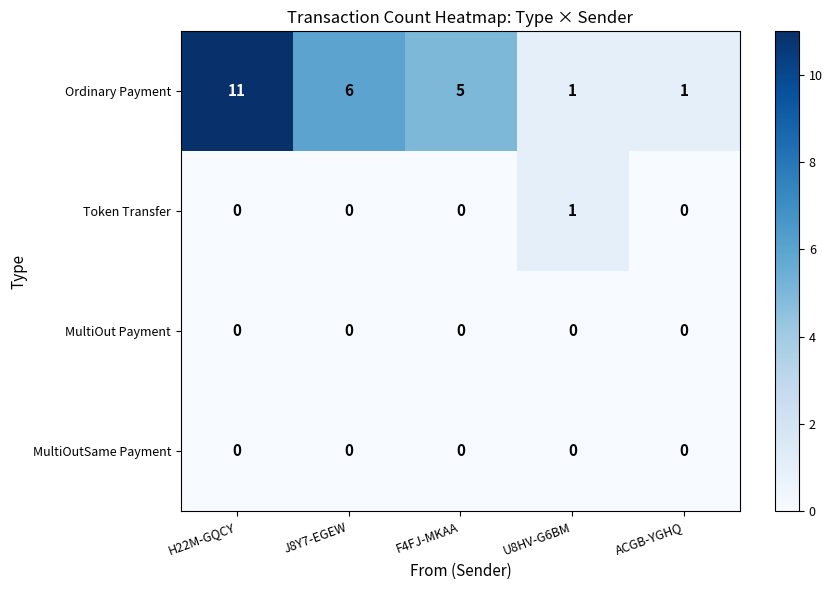

How many categories are shown in the chart?

5